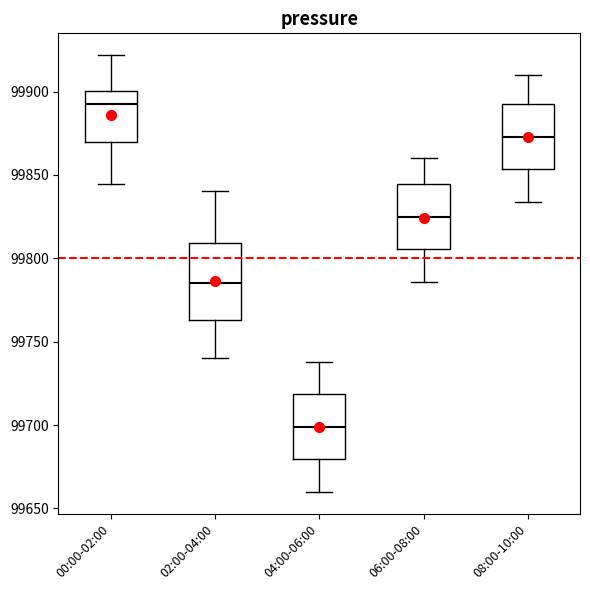

Reading left to right, read every box against the y-axis: the position of its median line, the range the box covers, and the ends of its whiskers. The values are not printed on the chart, so give them approximately, as read against the axis.

00:00-02:00: median 99890, box 99870 to 99900, whiskers 99845 to 99920
02:00-04:00: median 99785, box 99765 to 99810, whiskers 99740 to 99840
04:00-06:00: median 99700, box 99680 to 99720, whiskers 99660 to 99740
06:00-08:00: median 99825, box 99805 to 99845, whiskers 99785 to 99860
08:00-10:00: median 99875, box 99855 to 99895, whiskers 99835 to 99910